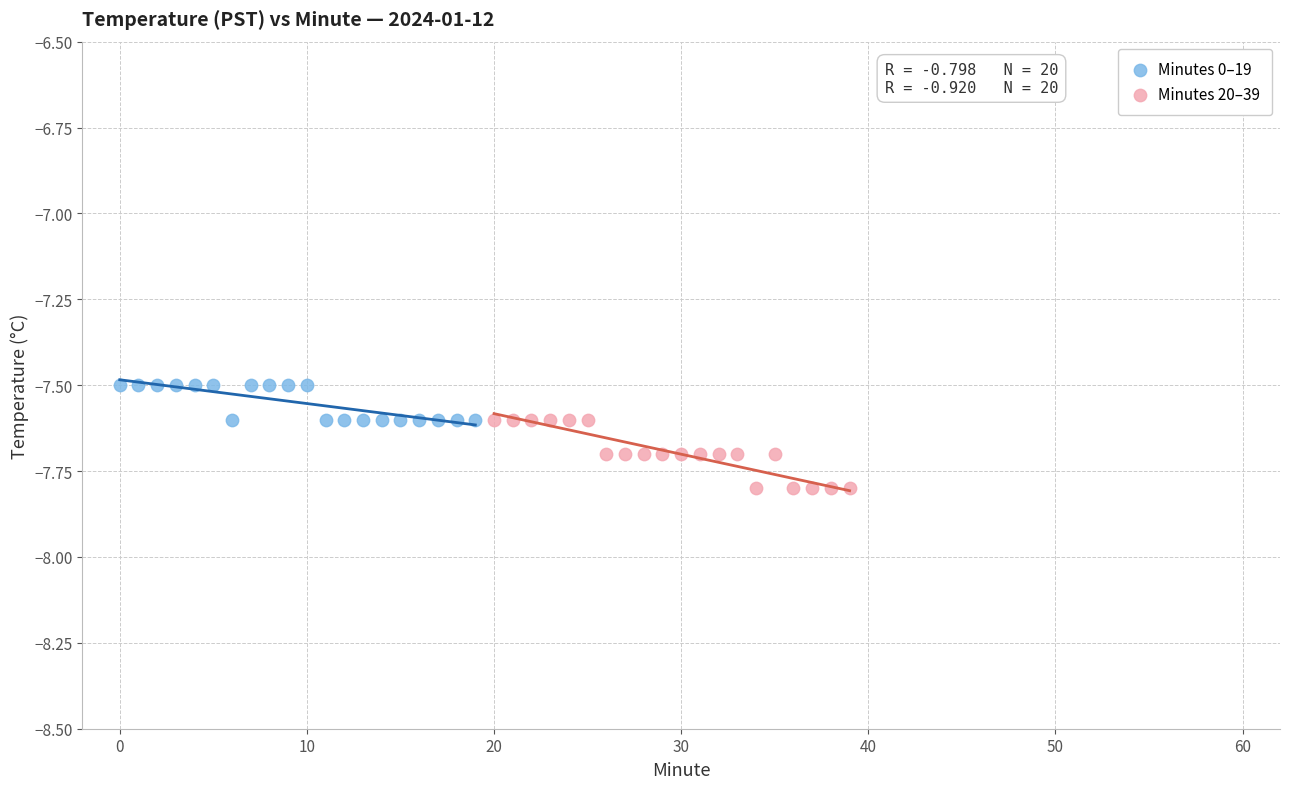

Which series reaches the maximum Y coordinate?

Minutes 0–19